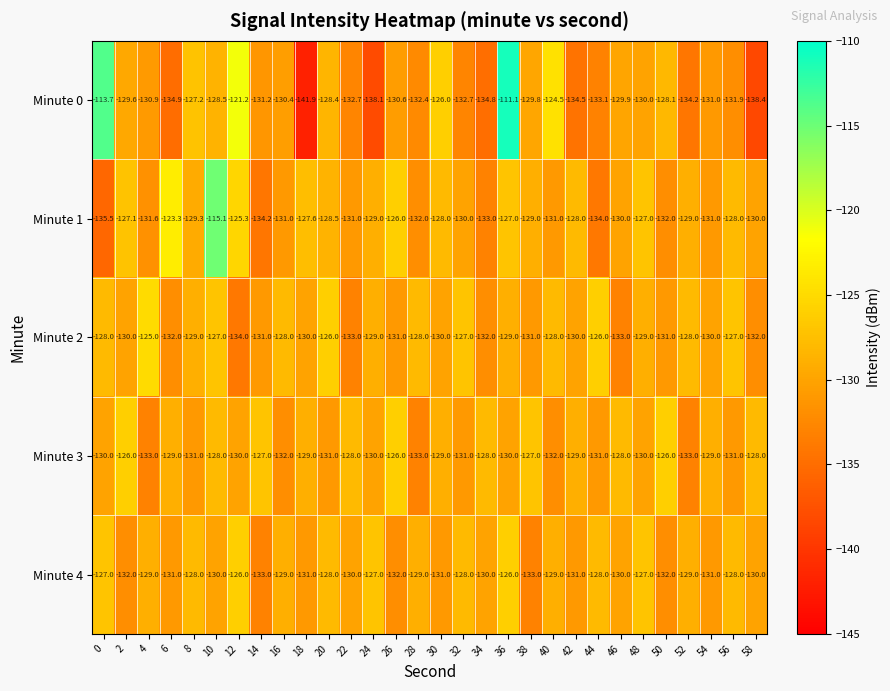

Which series has the largest total across all categories?

Minute 1